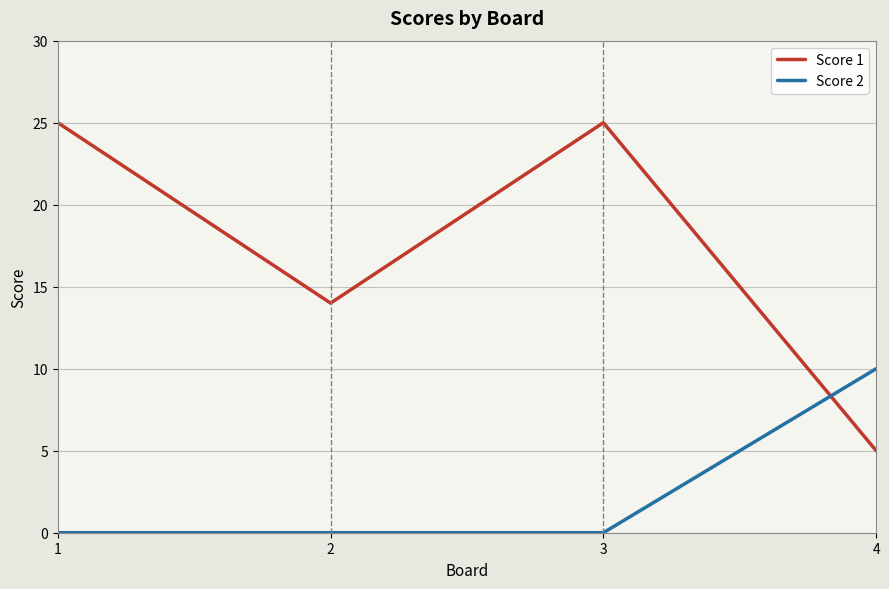

The Score 1 series shows 25 at 1. True or false?

True